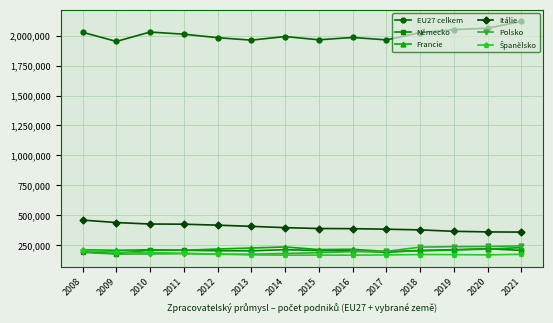

What is the spread (max minus min) of values at 2013?

1793854